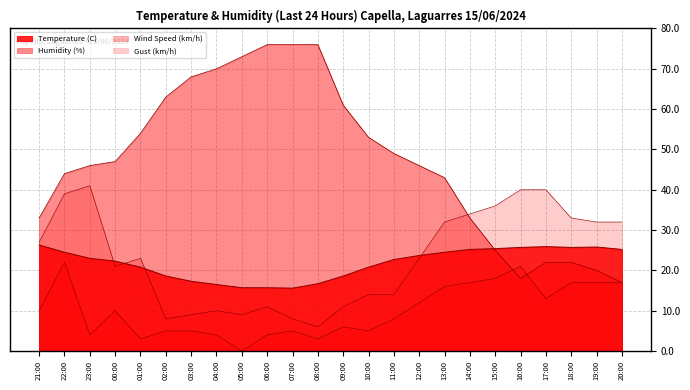

What is the approximate value of Temperature (C) at 02:00?

18.6